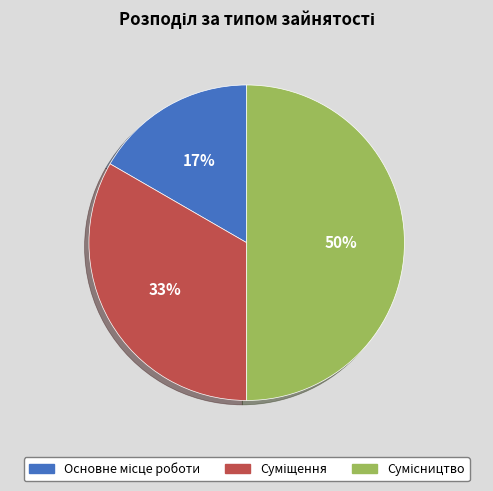

To the nearest percent, what is the average slice percentage?

33%